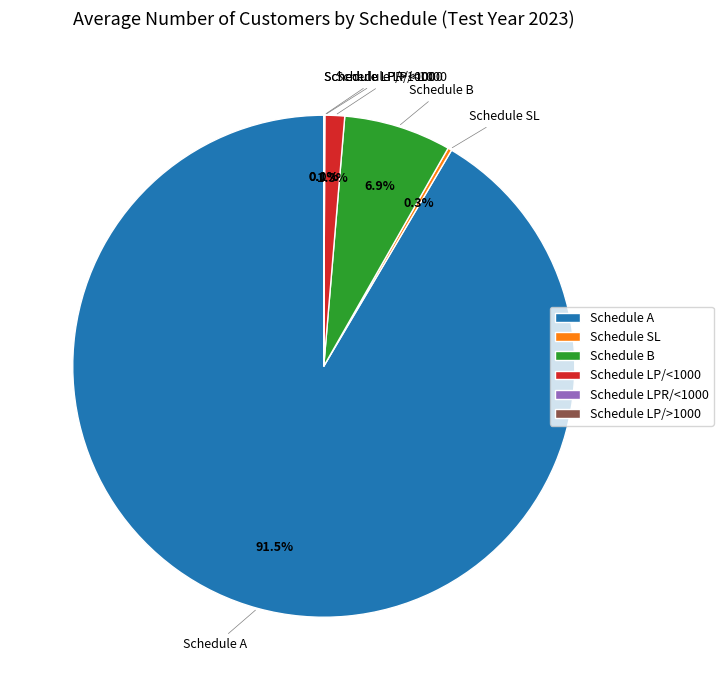

What is the largest slice in the pie chart?

Schedule A